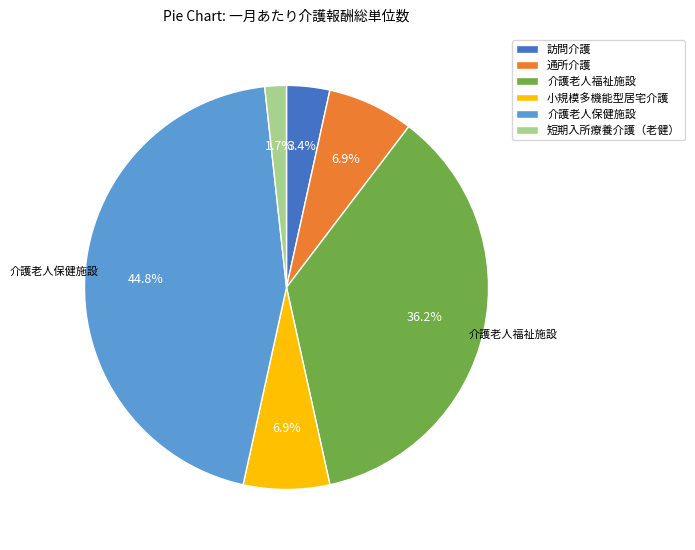

Which slice is the largest?

介護老人保健施設